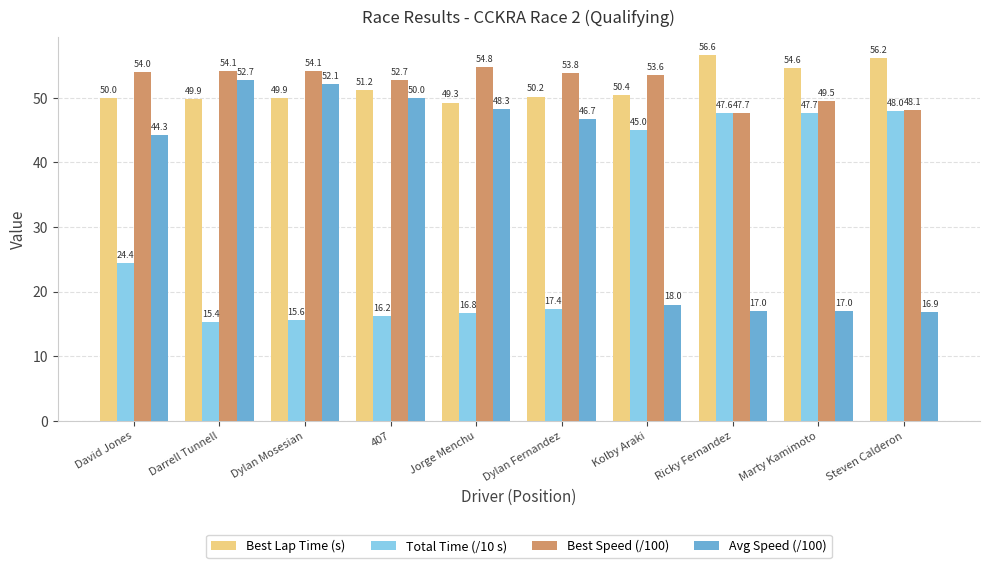

What is the label of the 8th bar from the right?

Dylan Mosesian